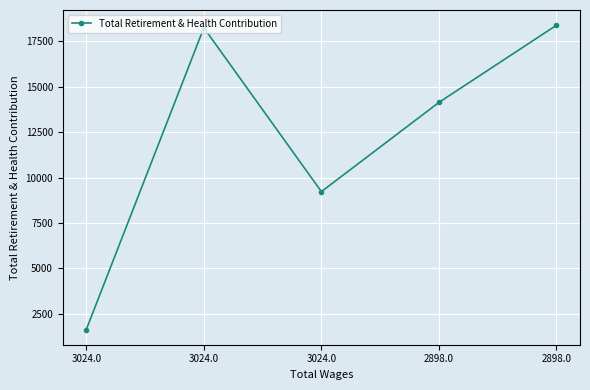

Does the chart have visible grid lines?

Yes